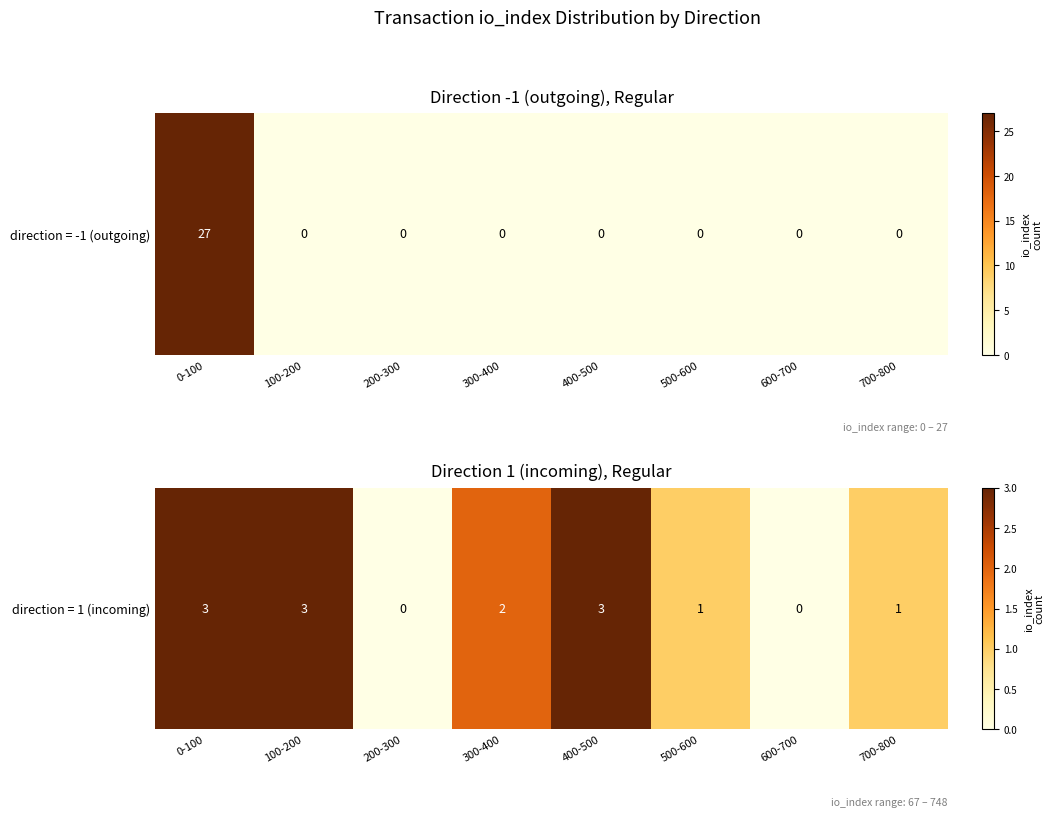

What is the difference between the second highest and second lowest values?

3